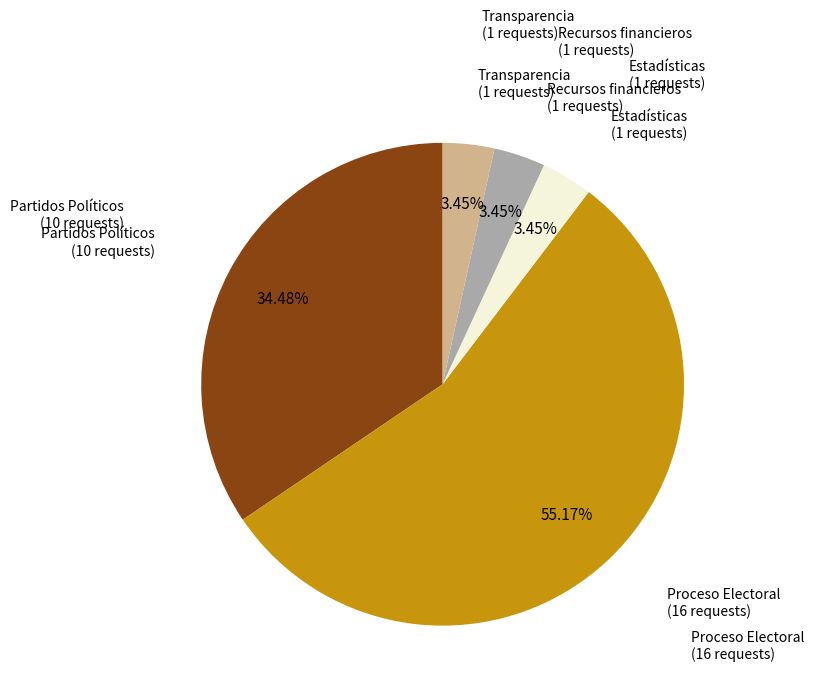

Does any single category account for the majority?

Yes